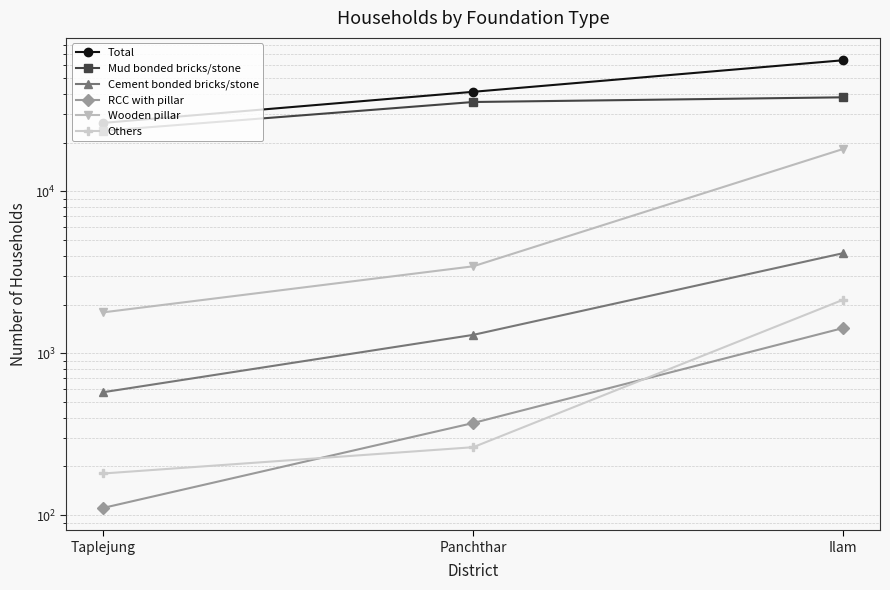

At which label does Wooden pillar reach its minimum?

Taplejung